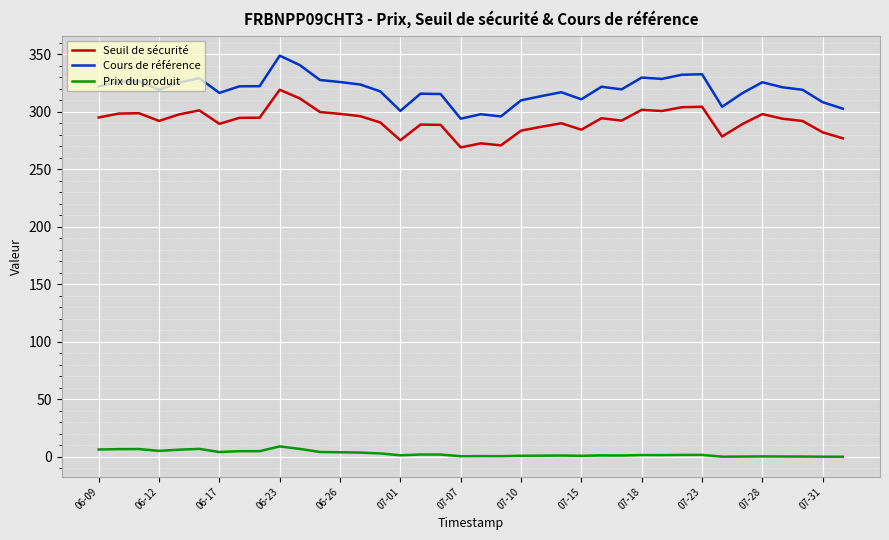

What is the difference between the maximum and minimum values in the Cours de référence series?

54.7